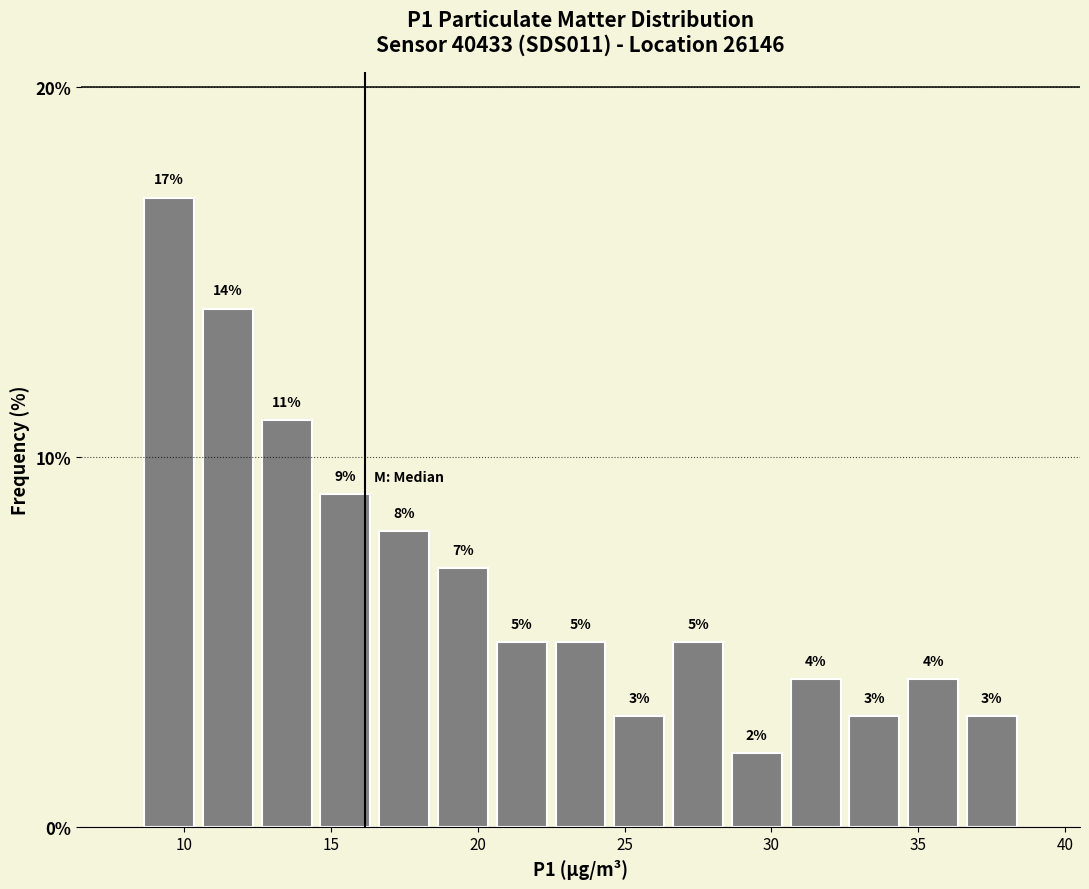

Reading left to right, transcribe this chart: for each bar, give the range it covers on the x-axis and its height.

8.5 to 10.5: 17
10.5 to 12.5: 14
12.5 to 14.5: 11
14.5 to 16.5: 9
16.5 to 18.5: 8
18.5 to 20.5: 7
20.5 to 22.5: 5
22.5 to 24.5: 5
24.5 to 26.5: 3
26.5 to 28.5: 5
28.5 to 30.5: 2
30.5 to 32.5: 4
32.5 to 34.5: 3
34.5 to 36.5: 4
36.5 to 38.5: 3